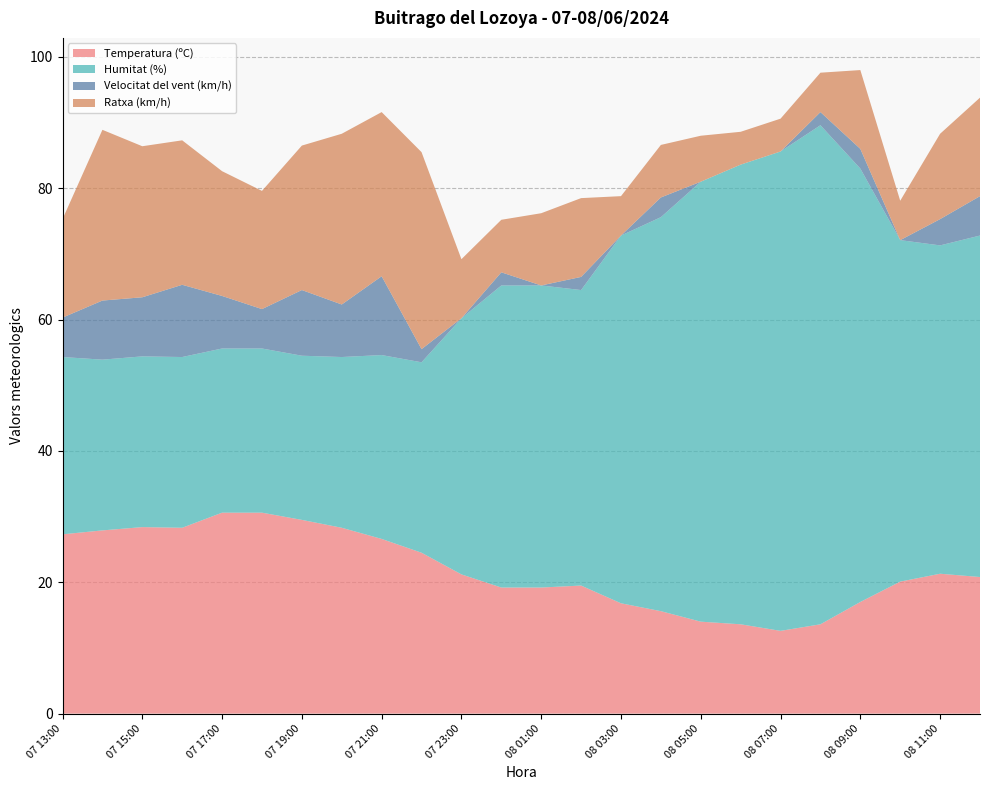

Reading right to left, what are all the values shown in this chart?

Temperatura (ºC): 08 12:00=20.8	08 11:00=21.3	08 10:00=20.1	08 09:00=17.0	08 08:00=13.6	08 07:00=12.6	08 06:00=13.6	08 05:00=14.0	08 04:00=15.6	08 03:00=16.8	08 02:00=19.5	08 01:00=19.2	08 00:00=19.2	07 23:00=21.2	07 22:00=24.5	07 21:00=26.6	07 20:00=28.3	07 19:00=29.5	07 18:00=30.6	07 17:00=30.6	07 16:00=28.3	07 15:00=28.4	07 14:00=27.9	07 13:00=27.3
Humitat (%): 08 12:00=52.0	08 11:00=50.0	08 10:00=52.0	08 09:00=66.0	08 08:00=76.0	08 07:00=73.0	08 06:00=70.0	08 05:00=67.0	08 04:00=60.0	08 03:00=56.0	08 02:00=45.0	08 01:00=46.0	08 00:00=46.0	07 23:00=39.0	07 22:00=29.0	07 21:00=28.0	07 20:00=26.0	07 19:00=25.0	07 18:00=25.0	07 17:00=25.0	07 16:00=26.0	07 15:00=26.0	07 14:00=26.0	07 13:00=27.0
Velocitat del vent (km/h): 08 12:00=6.0	08 11:00=4.0	08 10:00=0.0	08 09:00=3.0	08 08:00=2.0	08 07:00=0.0	08 06:00=0.0	08 05:00=0.0	08 04:00=3.0	08 03:00=0.0	08 02:00=2.0	08 01:00=0.0	08 00:00=2.0	07 23:00=0.0	07 22:00=2.0	07 21:00=12.0	07 20:00=8.0	07 19:00=10.0	07 18:00=6.0	07 17:00=8.0	07 16:00=11.0	07 15:00=9.0	07 14:00=9.0	07 13:00=6.0
Ratxa (km/h): 08 12:00=15.0	08 11:00=13.0	08 10:00=6.0	08 09:00=12.0	08 08:00=6.0	08 07:00=5.0	08 06:00=5.0	08 05:00=7.0	08 04:00=8.0	08 03:00=6.0	08 02:00=12.0	08 01:00=11.0	08 00:00=8.0	07 23:00=9.0	07 22:00=30.0	07 21:00=25.0	07 20:00=26.0	07 19:00=22.0	07 18:00=18.0	07 17:00=19.0	07 16:00=22.0	07 15:00=23.0	07 14:00=26.0	07 13:00=15.0